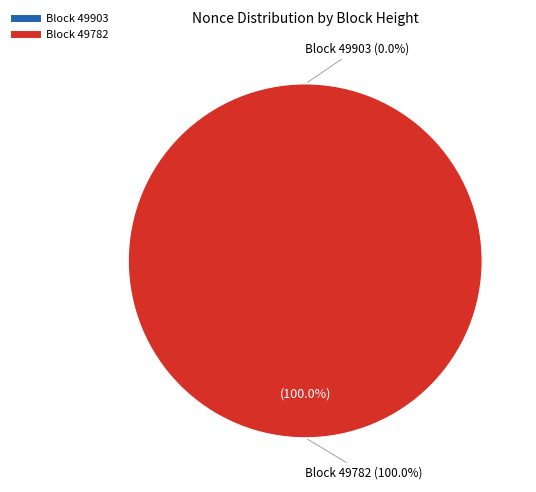

Between 49903 and 49782, which is larger?

49782